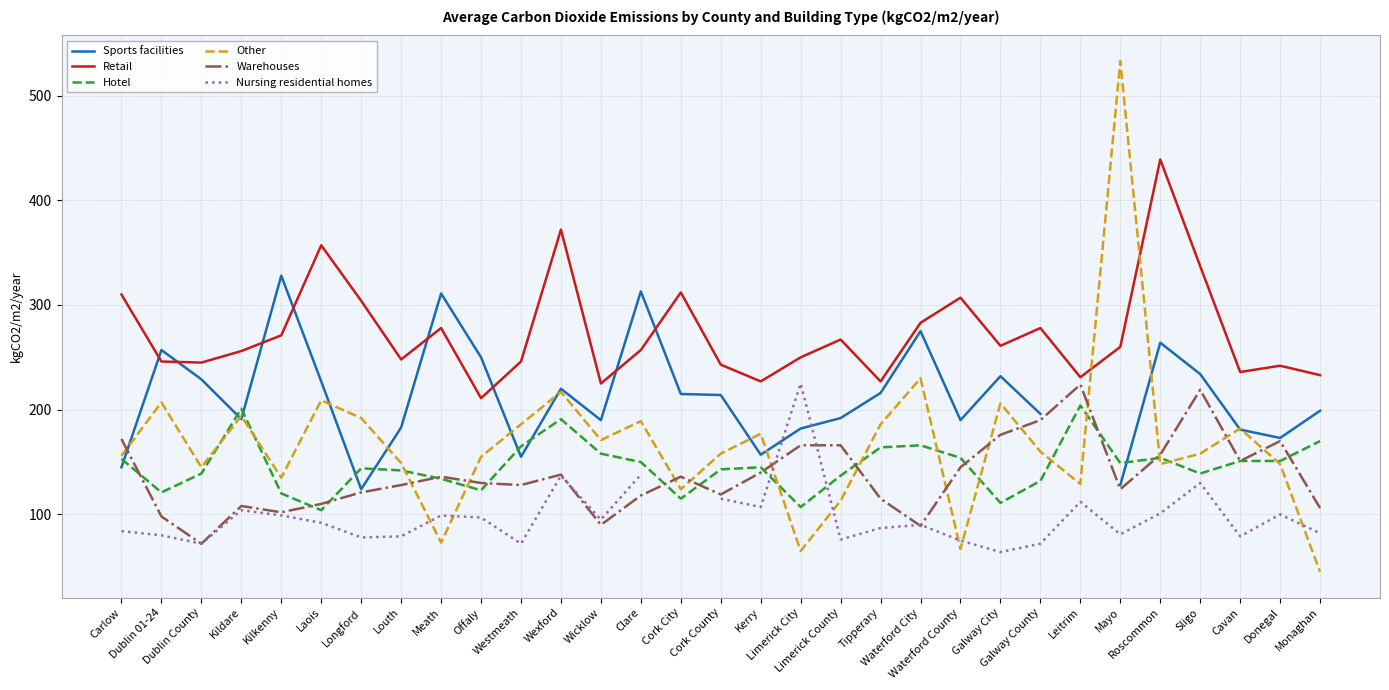

Which has a higher value, Dublin 01-24 or Cavan?

Dublin 01-24